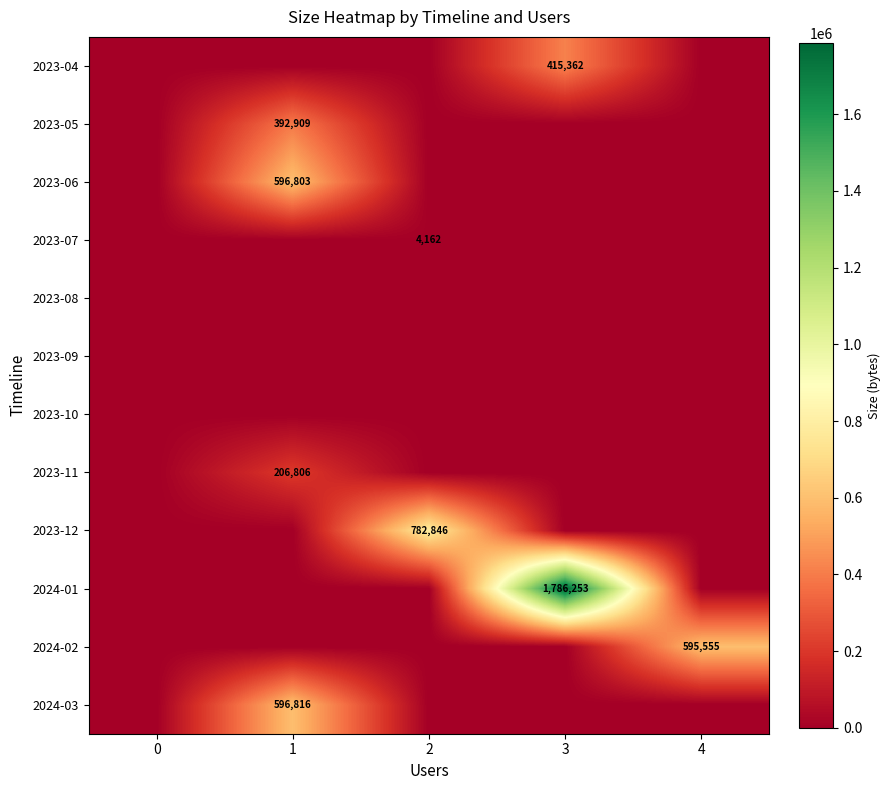

At 0, list the series in order from smallest to largest.

2023-04, 2023-05, 2023-06, 2023-07, 2023-08, 2023-09, 2023-10, 2023-11, 2023-12, 2024-01, 2024-02, 2024-03